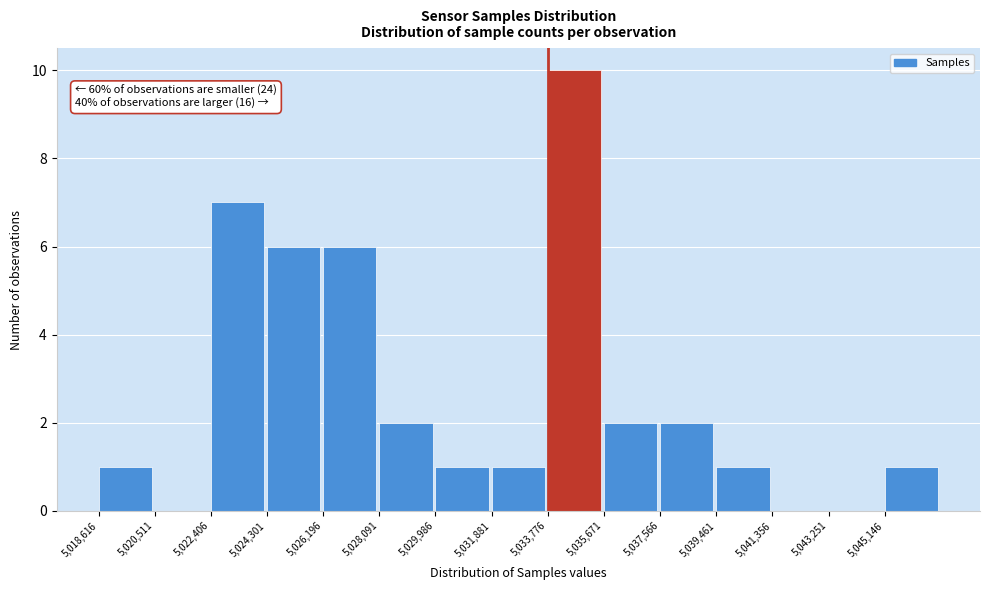

Which range on the x-axis has the tallest bar?

5033800 to 5035600